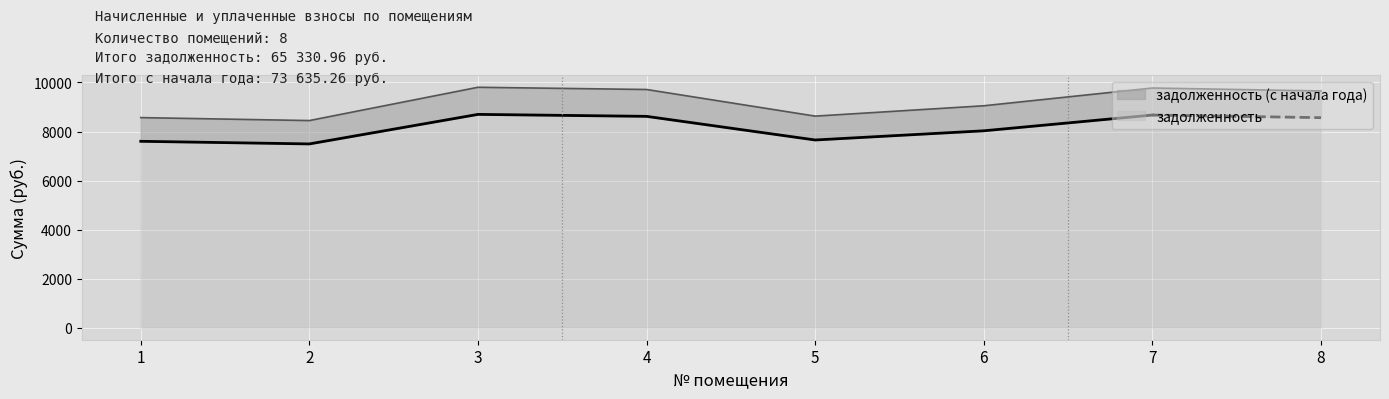

List the labels in order of value, smallest first.

2, 1, 5, 6, 8, 4, 7, 3